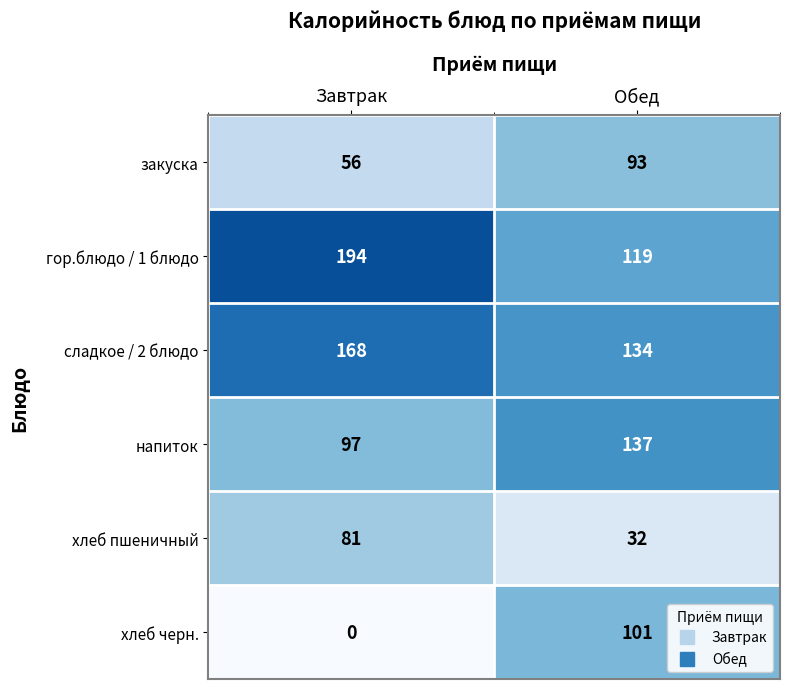

What is the sum of the напиток values at Завтрак and Обед?

234